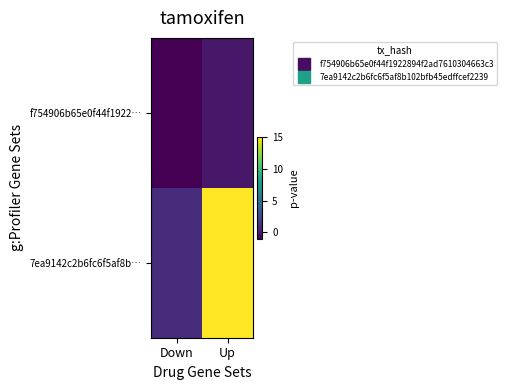

What is the difference between the highest and lowest values at Down?

2